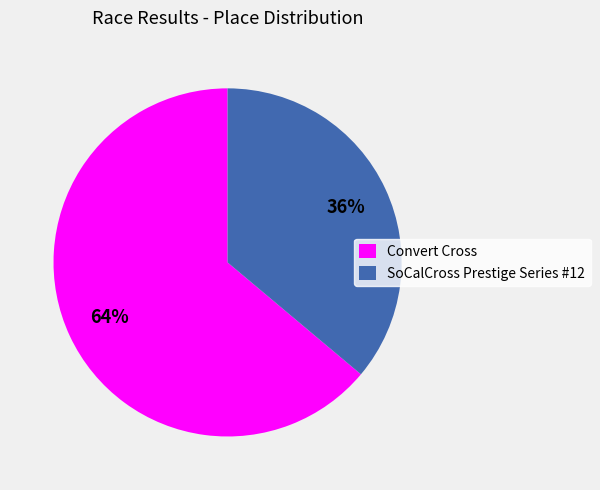

Which has a higher value, Convert Cross or SoCalCross Prestige Series #12?

Convert Cross